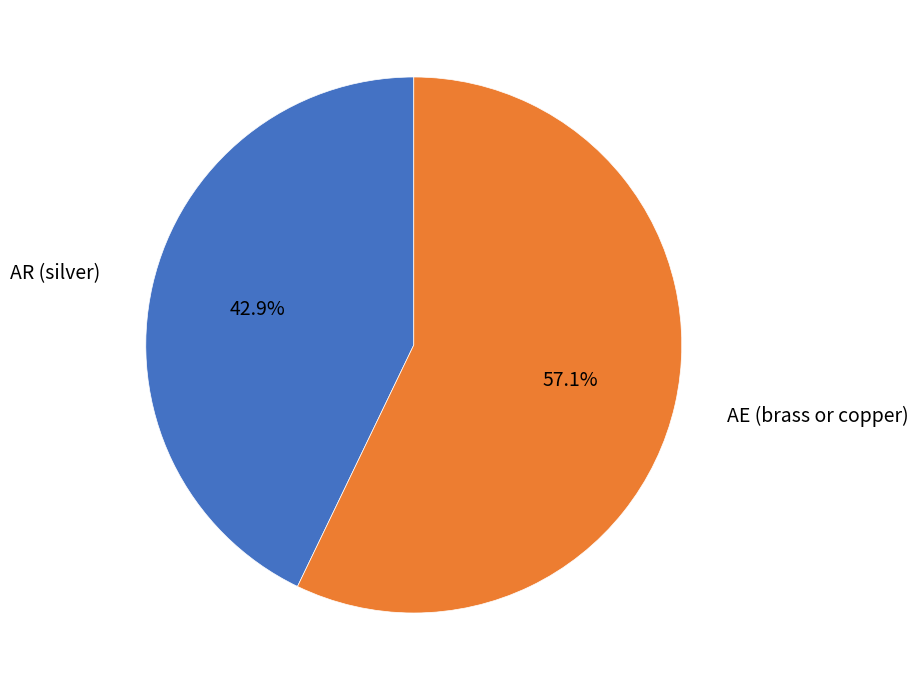

The AR (silver) slice represents 43% of the pie. True or false?

True